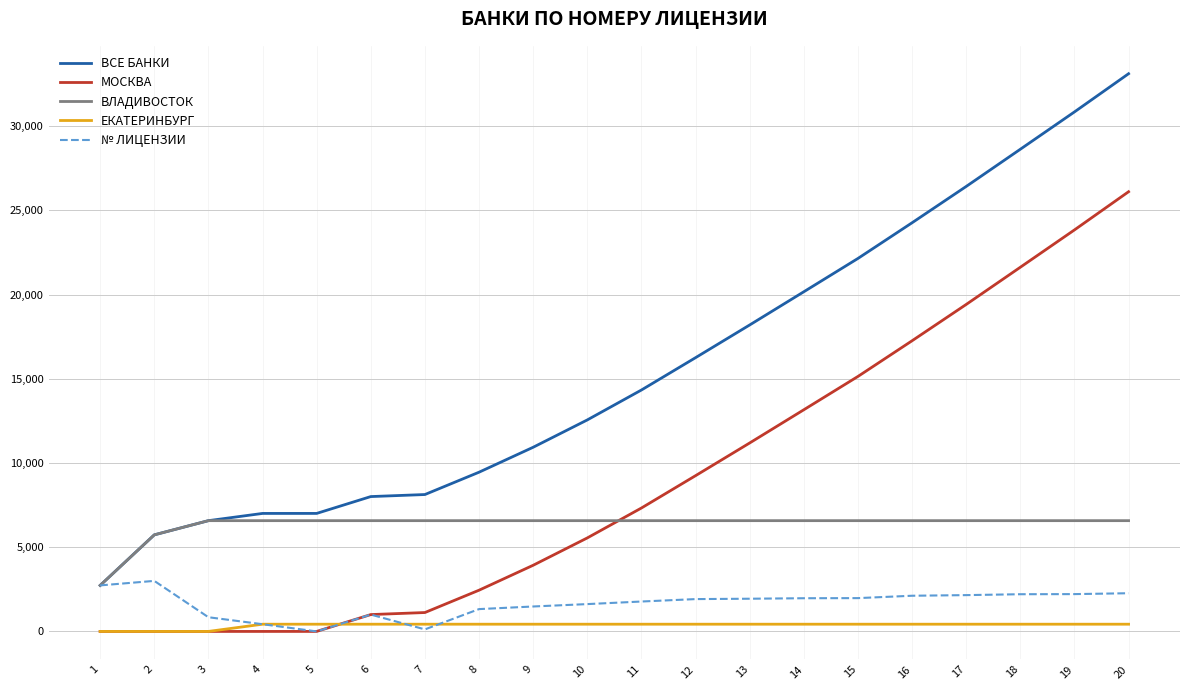

Rank the series by their maximum value, from highest to lowest.

ВСЕ БАНКИ, МОСКВА, ВЛАДИВОСТОК, № ЛИЦЕНЗИИ, ЕКАТЕРИНБУРГ